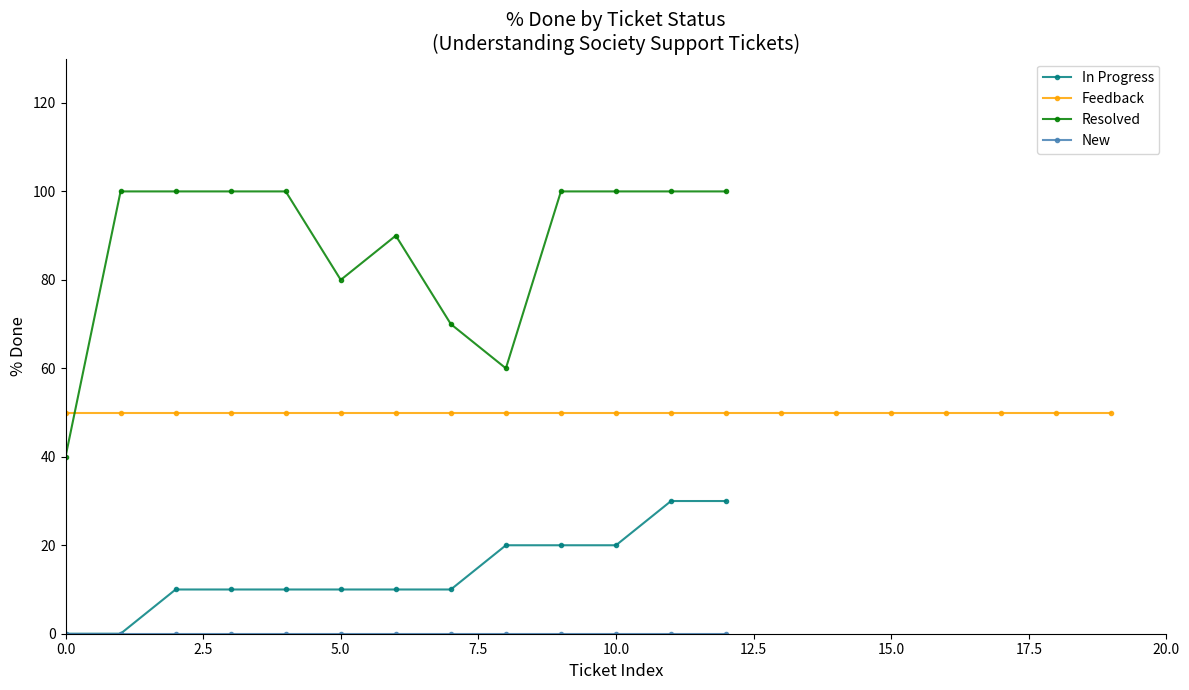

True or false: In Progress has a value of 30 at 12.

True